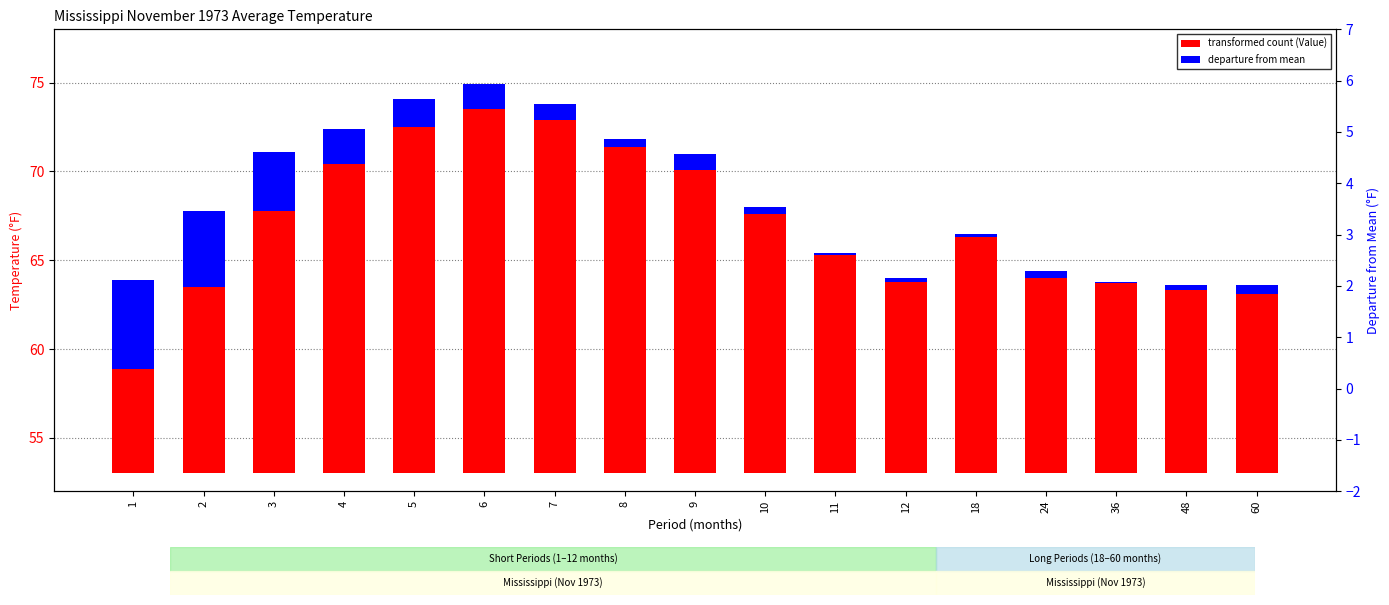

Reading left to right, transcribe all the data shown in this chart.

transformed count (Value): 1=5.9	2=10.5	3=14.8	4=17.4	5=19.5	6=20.5	7=19.9	8=18.4	9=17.1	10=14.6	11=12.3	12=10.8	18=13.3	24=11.0	36=10.7	48=10.3	60=10.1
departure from mean: 1=5.0	2=4.3	3=3.3	4=2.0	5=1.6	6=1.4	7=0.9	8=0.4	9=0.9	10=0.4	11=0.1	12=0.2	18=0.2	24=0.4	36=0.1	48=0.3	60=0.5